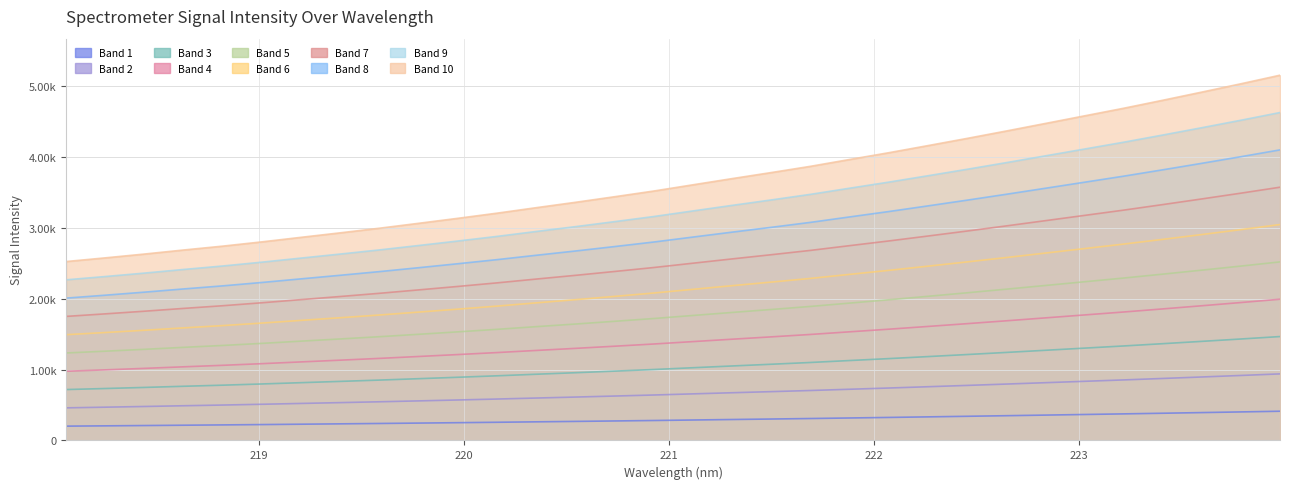

True or false: the data shows 57.5 at 219.0156.

False